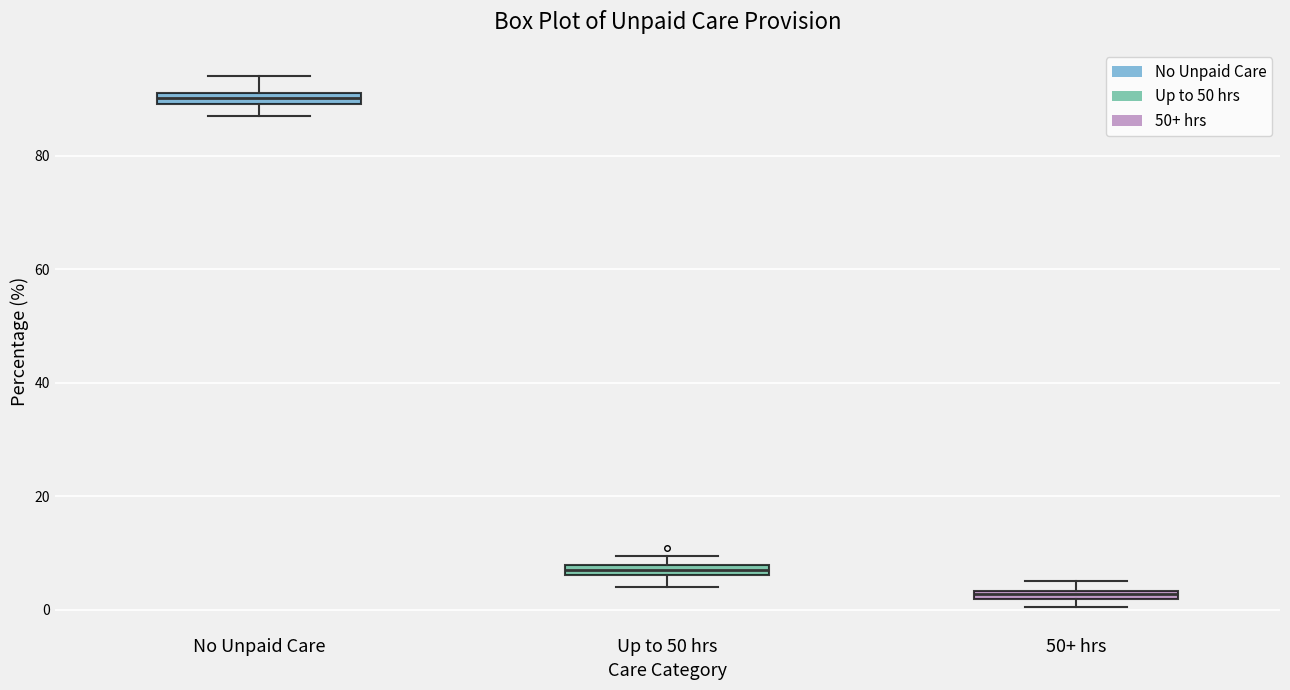

Which box has the highest median line?

No Unpaid Care